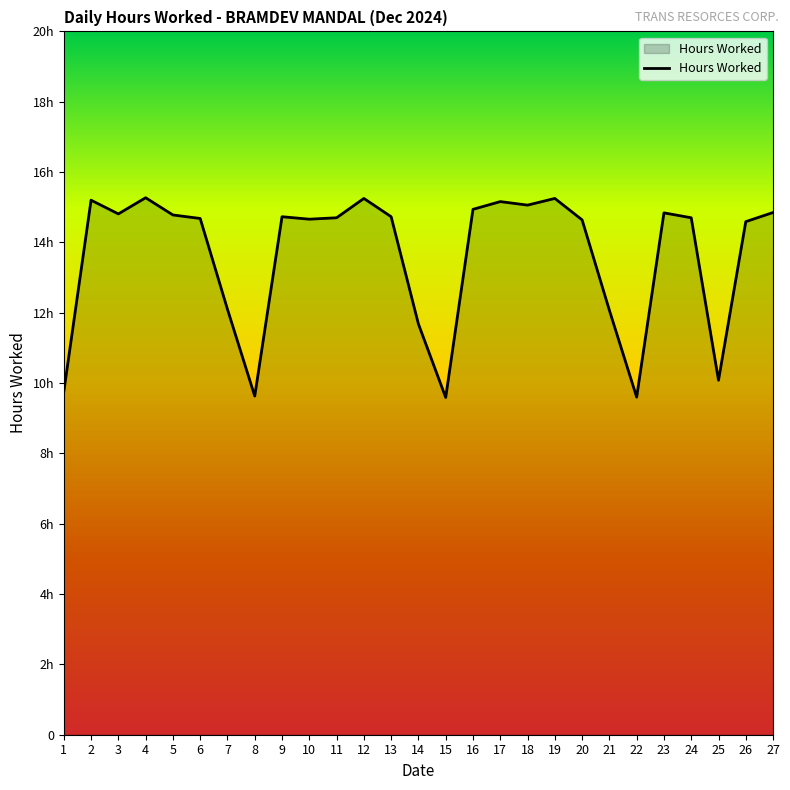

What is the sum of all values?

367.3